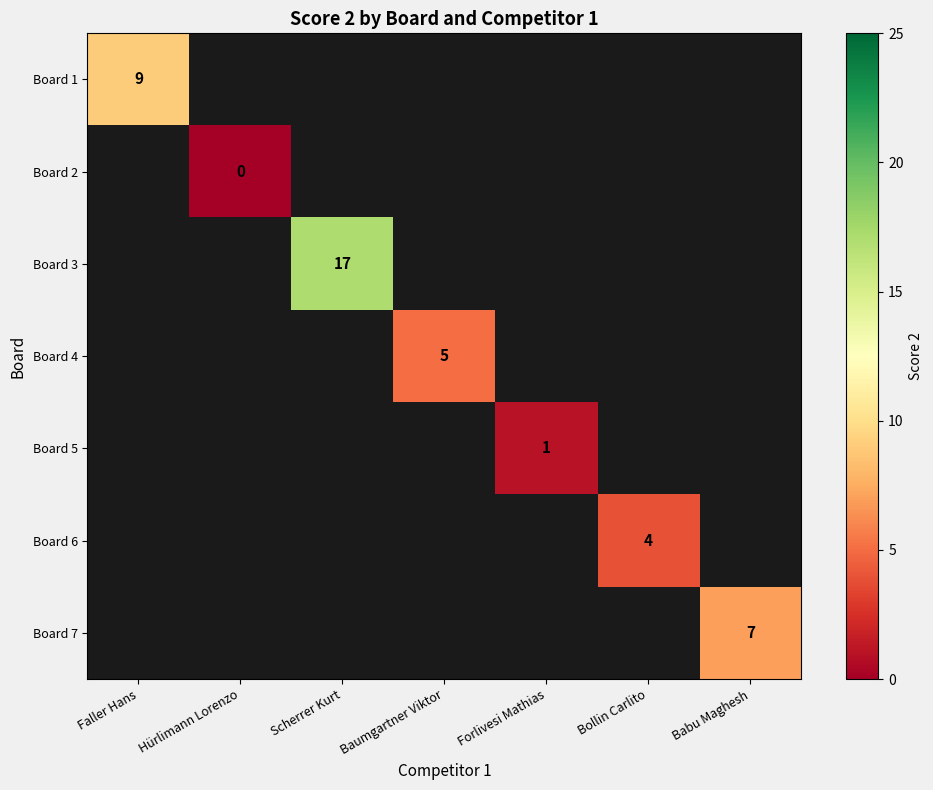

Is it true that Board 7 equals 5 at Babu Maghesh?

False